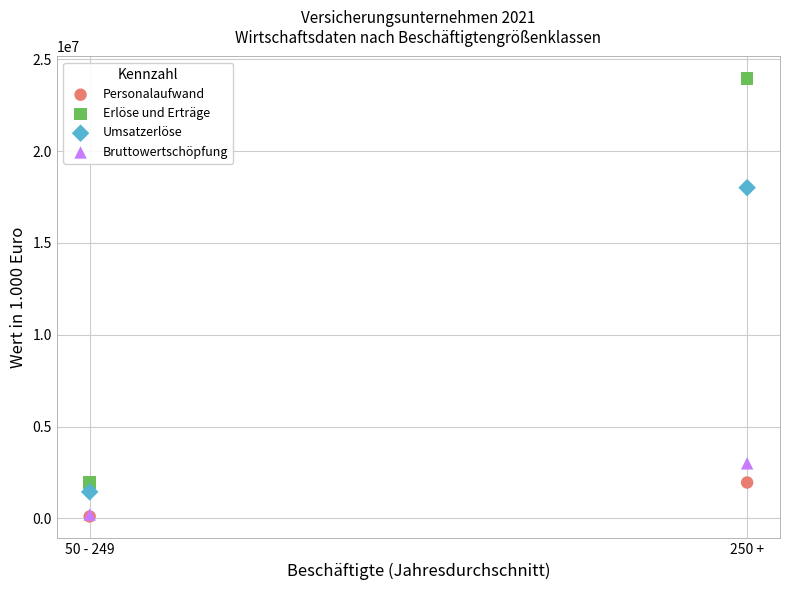

In the Umsatzerlöse series, what Y value is closest to 9727334?

1445035